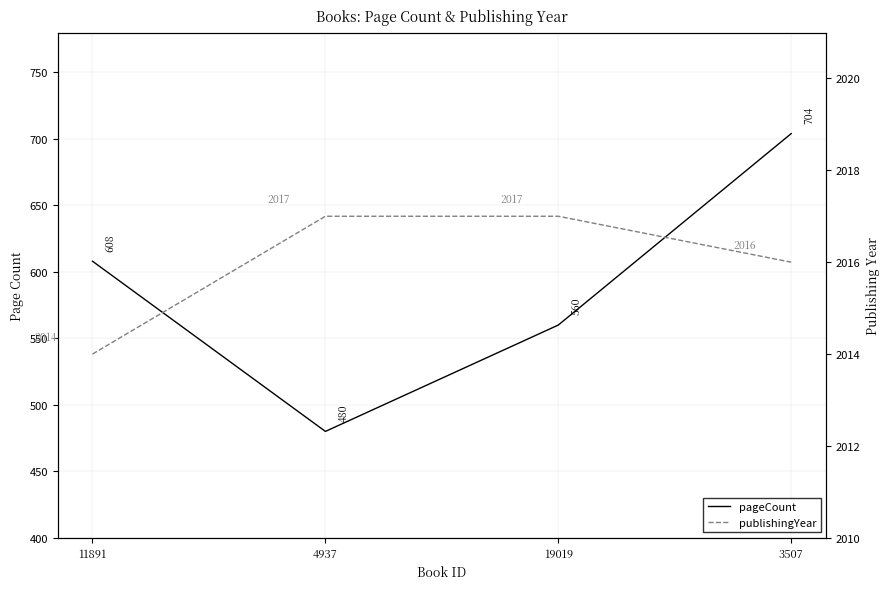

At which label does publishingYear reach its minimum?

11891